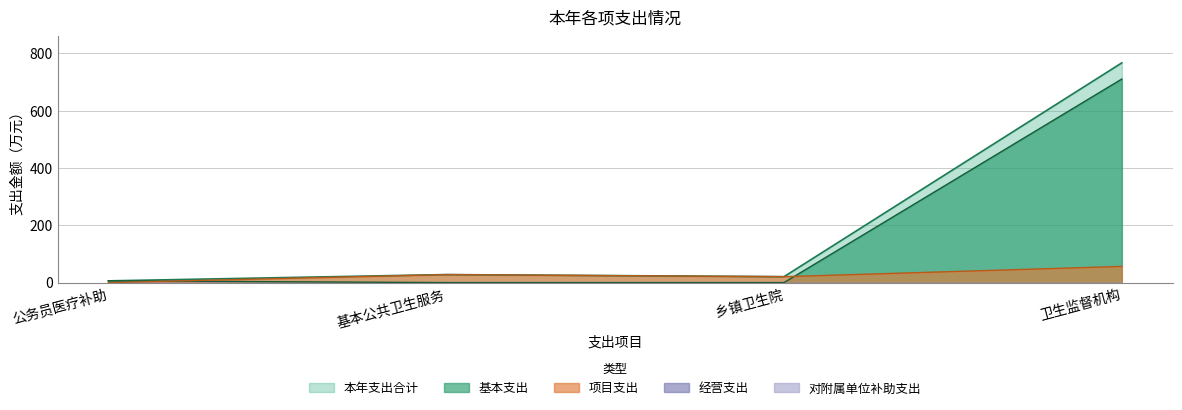

Where is 项目支出 nearest to the value 28?

基本公共卫生服务